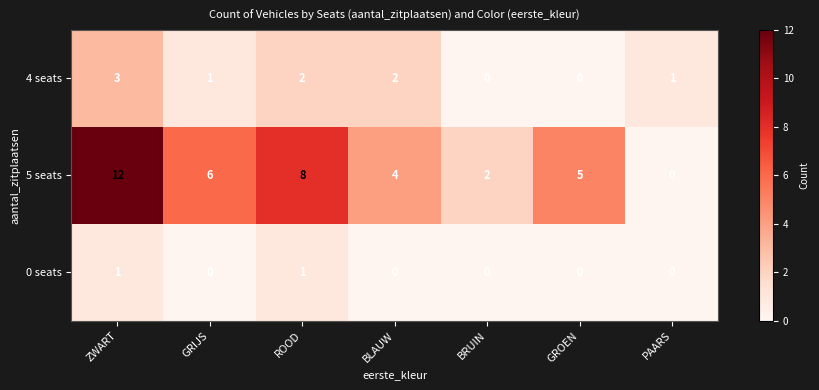

What is the difference between the maximum and minimum values in the 4 seats series?

3